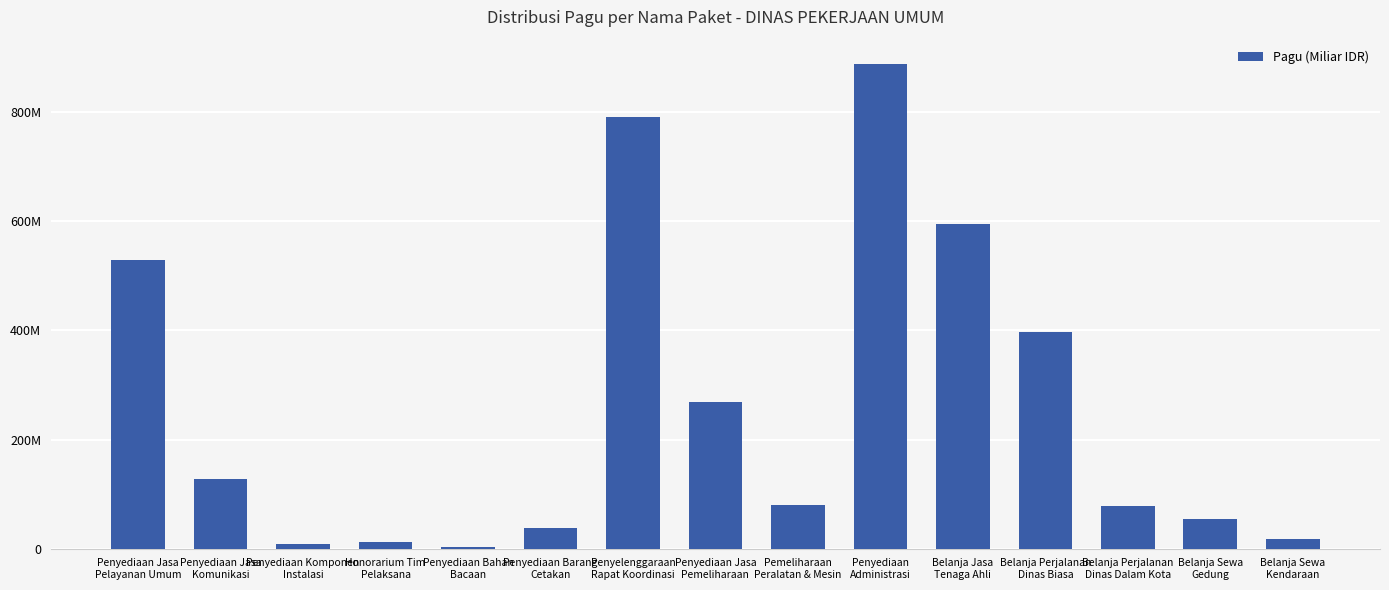

What value does the data have at Penyediaan
Administrasi?

888158200